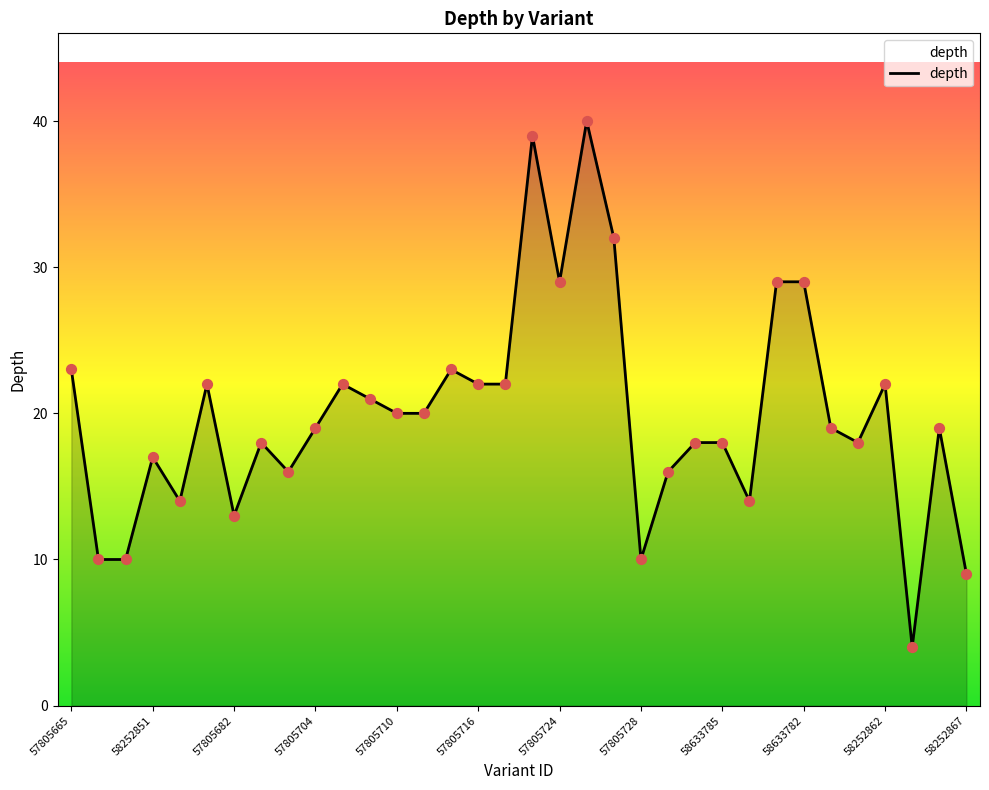

What is the minimum value shown in the chart?

4